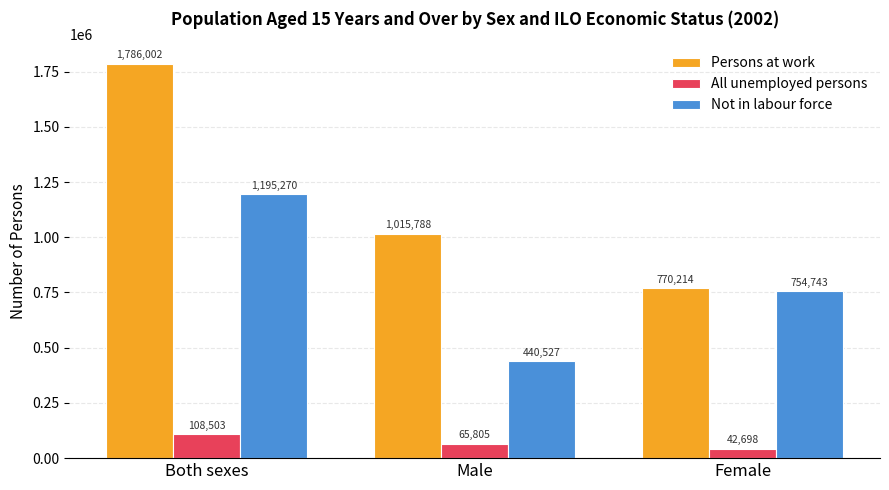

How many series are shown in this chart?

3